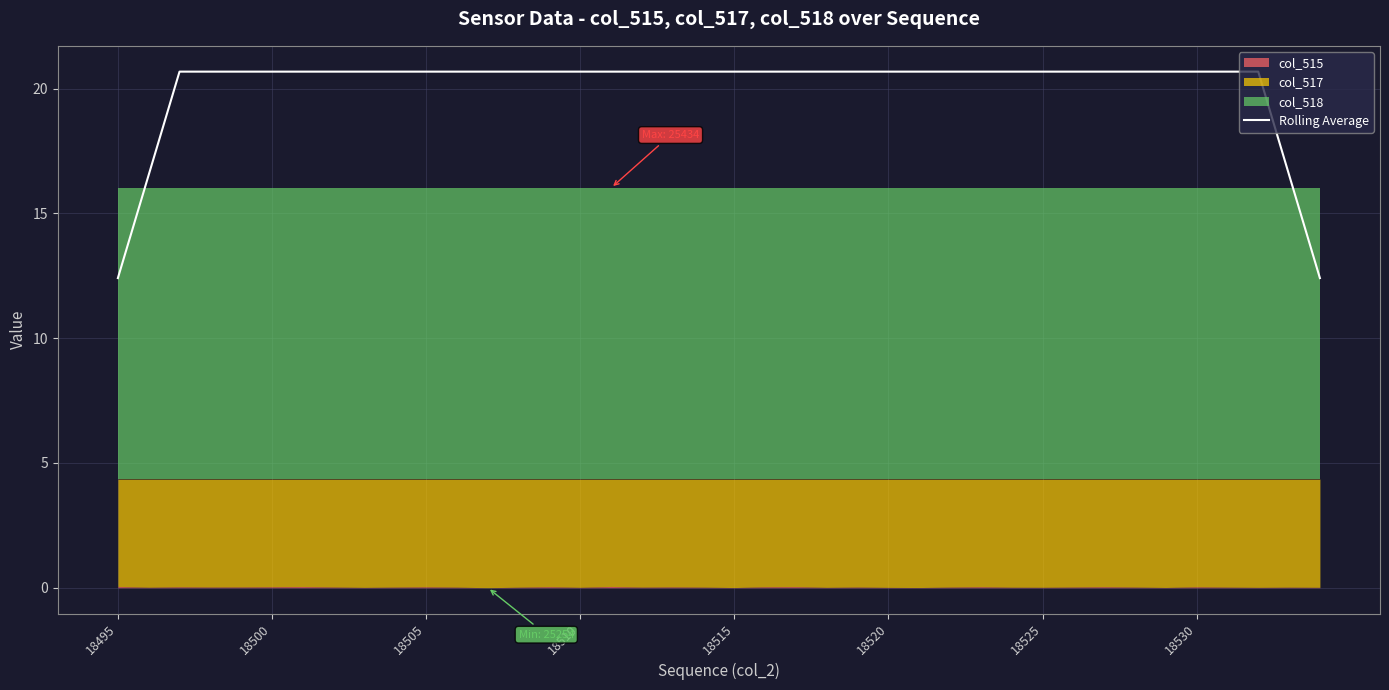

What is the minimum value for Rolling Average?

12.4